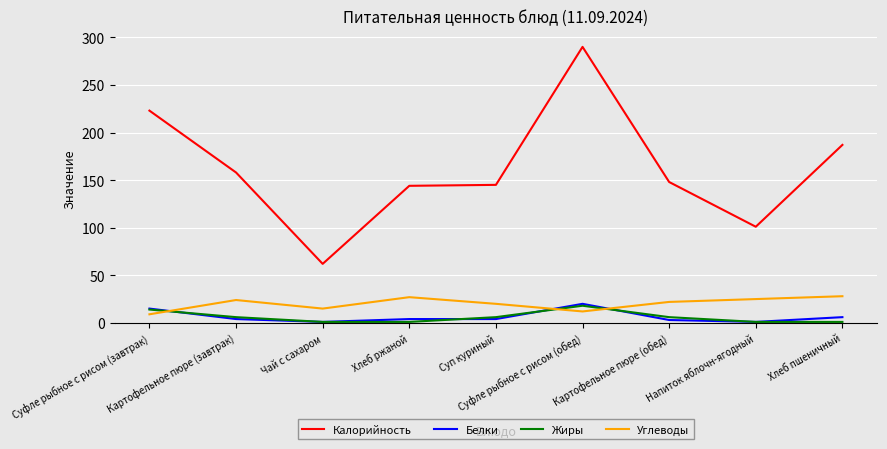

Does the chart display data point markers on the line(s)?

No